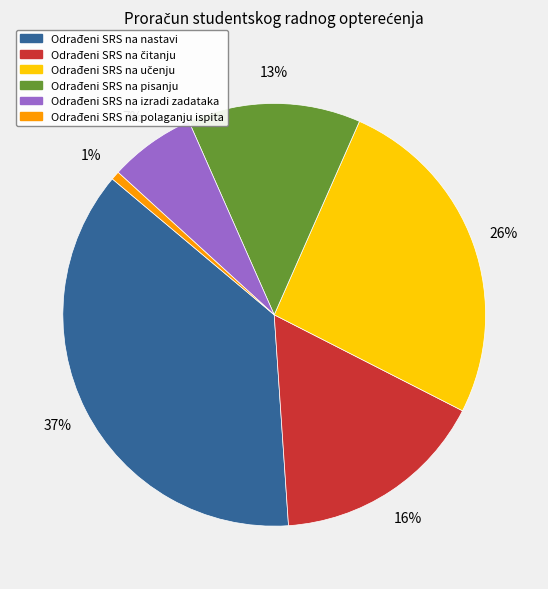

Is there any slice that represents more than half of the pie?

No